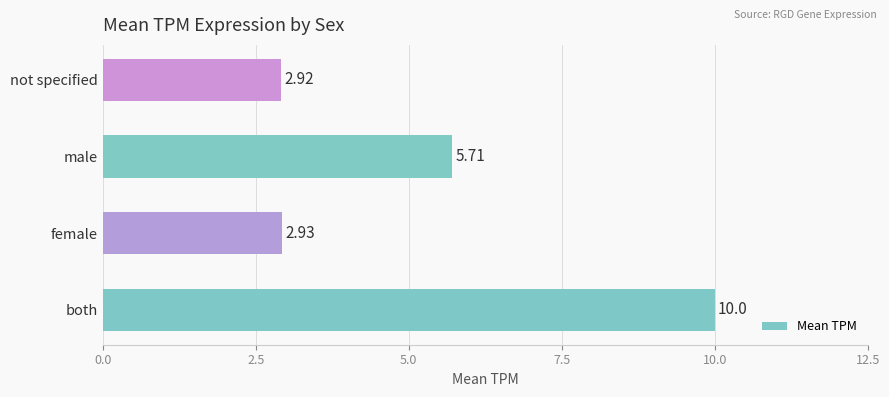

Which category has the lowest value across all series?

not specified